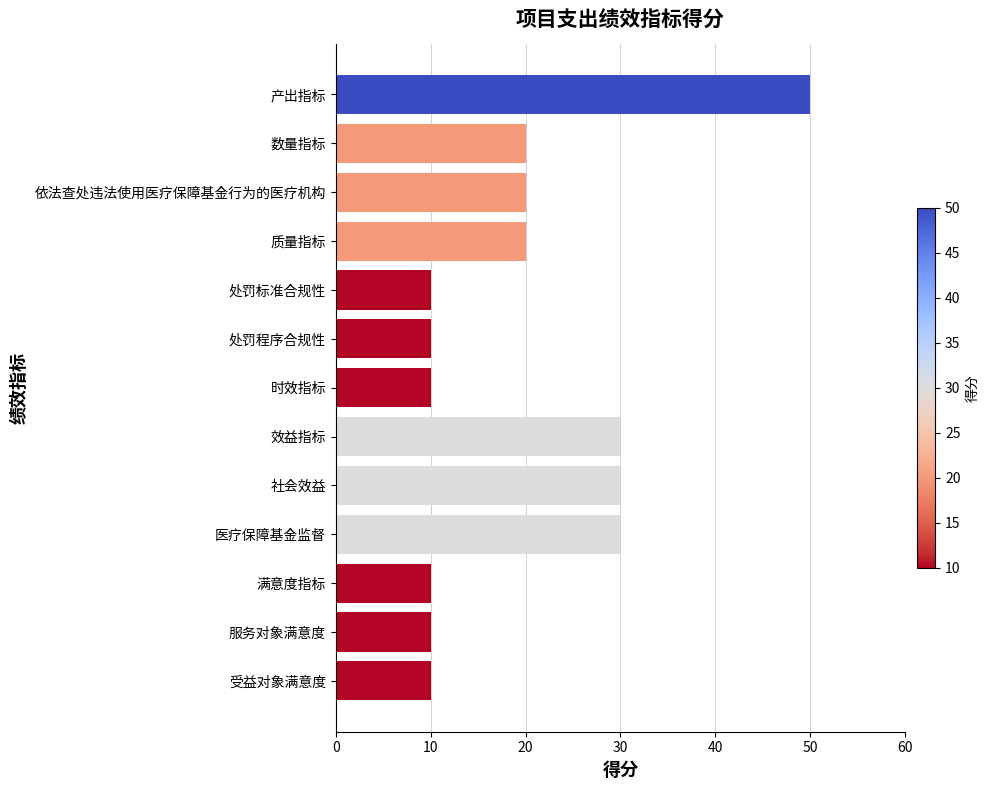

How many bars are there in total?

13